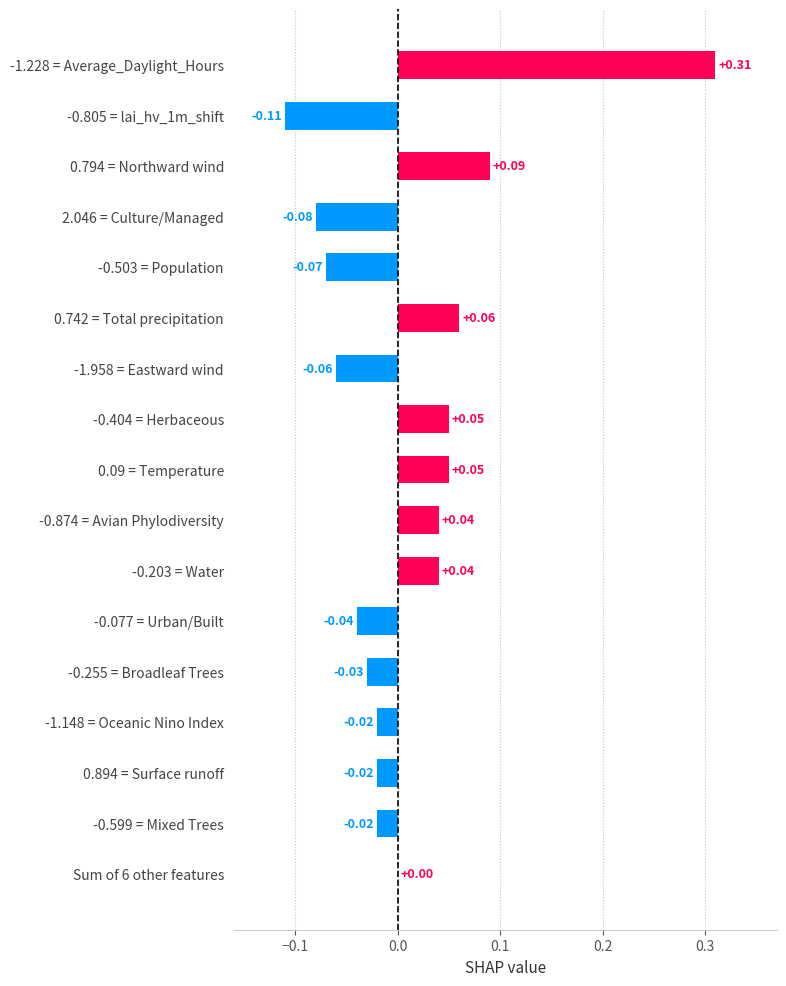

Between Sum of 6 other features and 0.09 = Temperature, which is larger?

0.09 = Temperature